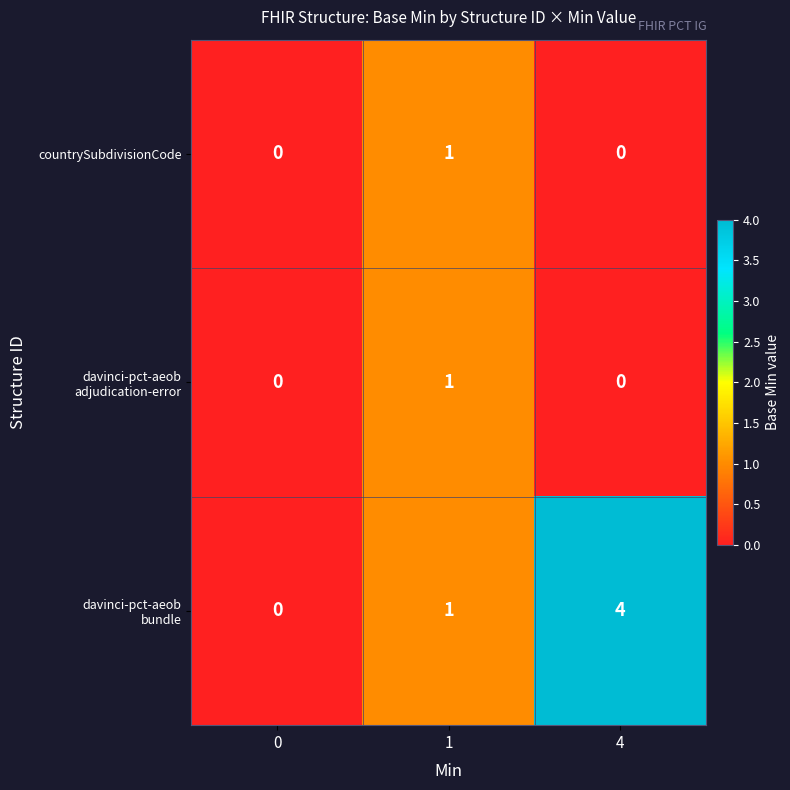

How many categories are shown in the chart?

3